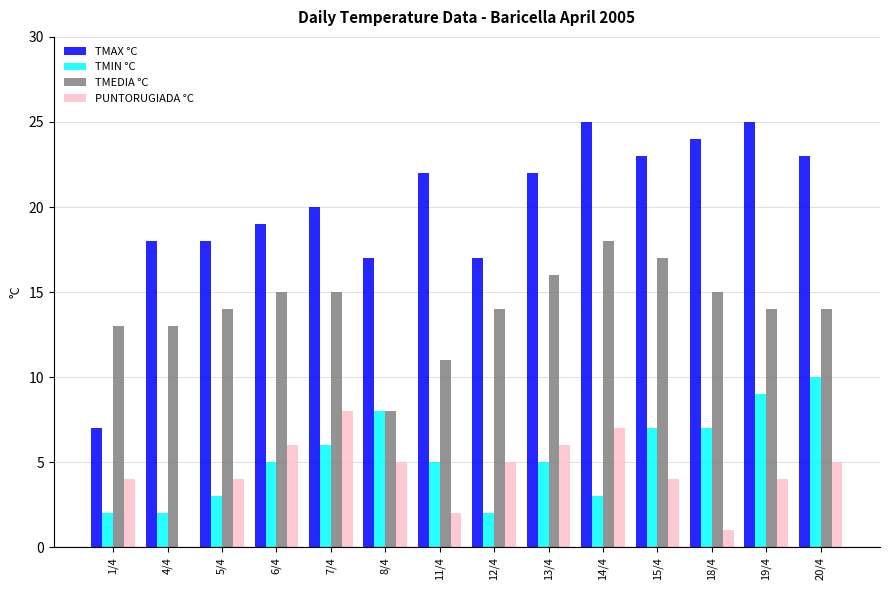

True or false: TMIN °C has a value of 5 at 6/4.

True